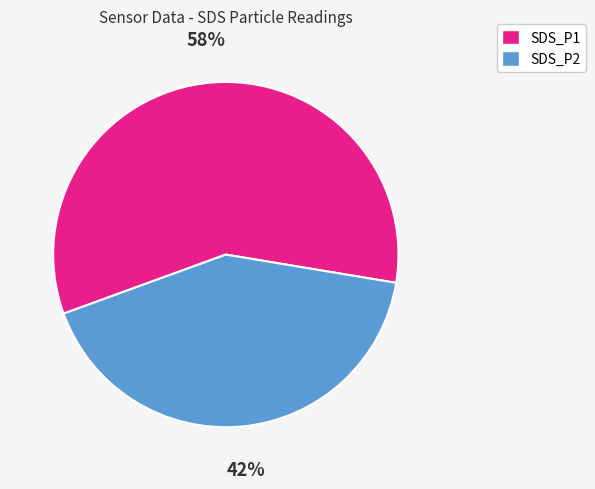

Does SDS_P2 account for over 50% of the chart?

No